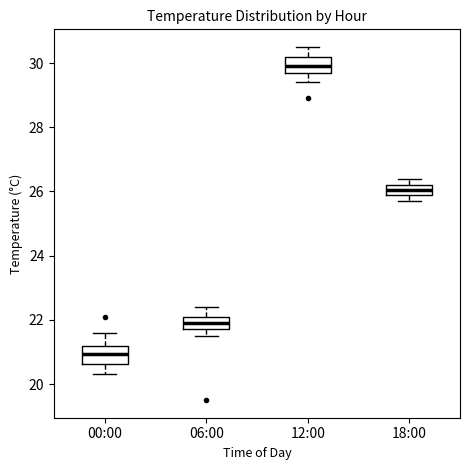

Reading left to right, transcribe this box plot: for each box, give where its median line is, the range the box spans, and where its two whiskers end, as read against the y-axis. The values are not printed on the chart, so give them approximately, as read against the axis.

00:00: median 21.0, box 20.6 to 21.2, whiskers 20.4 to 21.6
06:00: median 22.0, box 21.8 to 22.2, whiskers 21.6 to 22.4
12:00: median 30.0, box 29.8 to 30.2, whiskers 29.4 to 30.6
18:00: median 26.0 (inside the box), box 26.0 to 26.2, whiskers 25.8 to 26.4